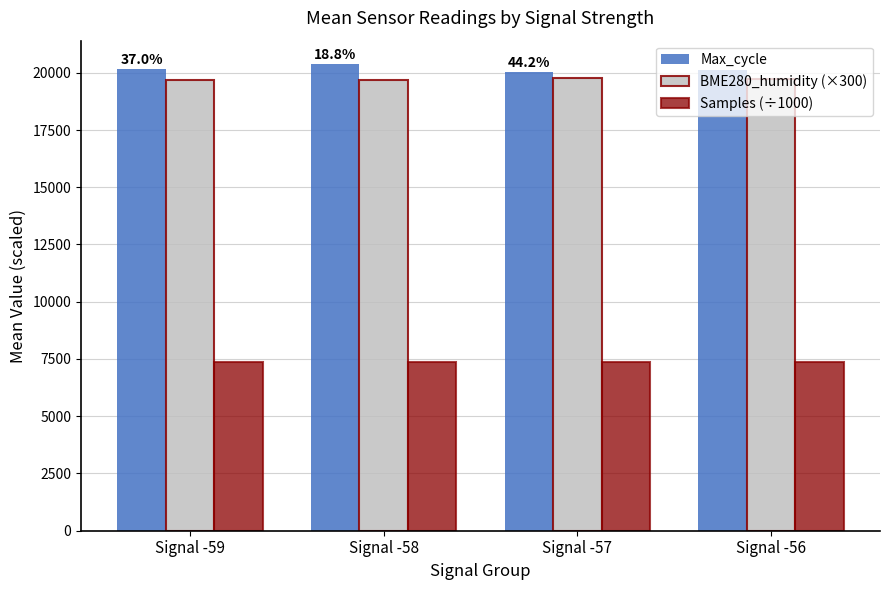

The value of Samples (÷1000) at Signal -59 is 7365.3. True or false?

True